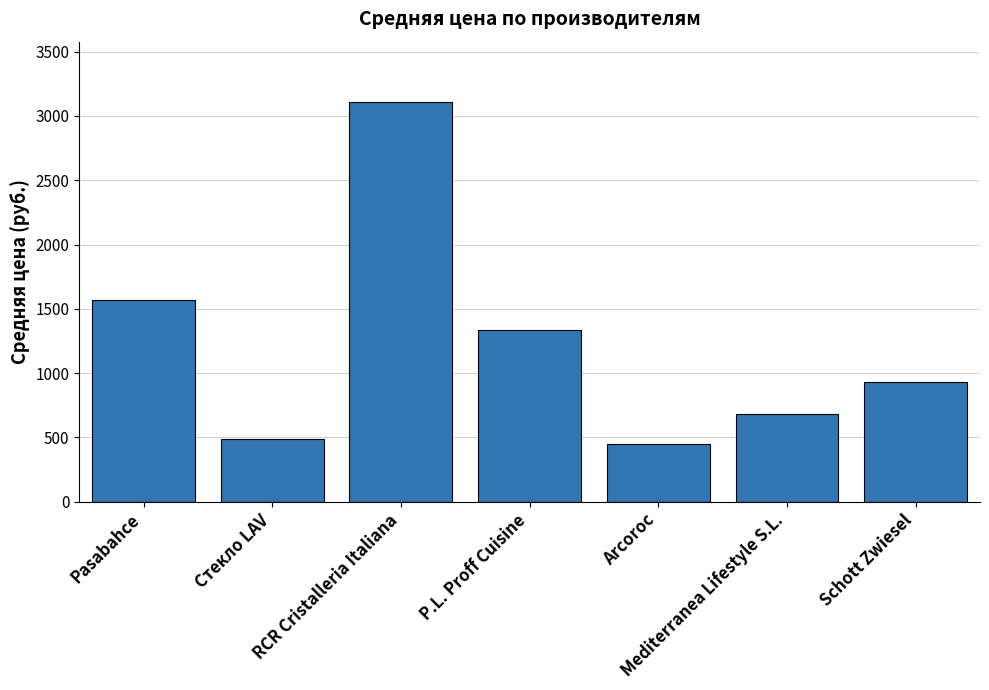

How many data points does each series have?

7